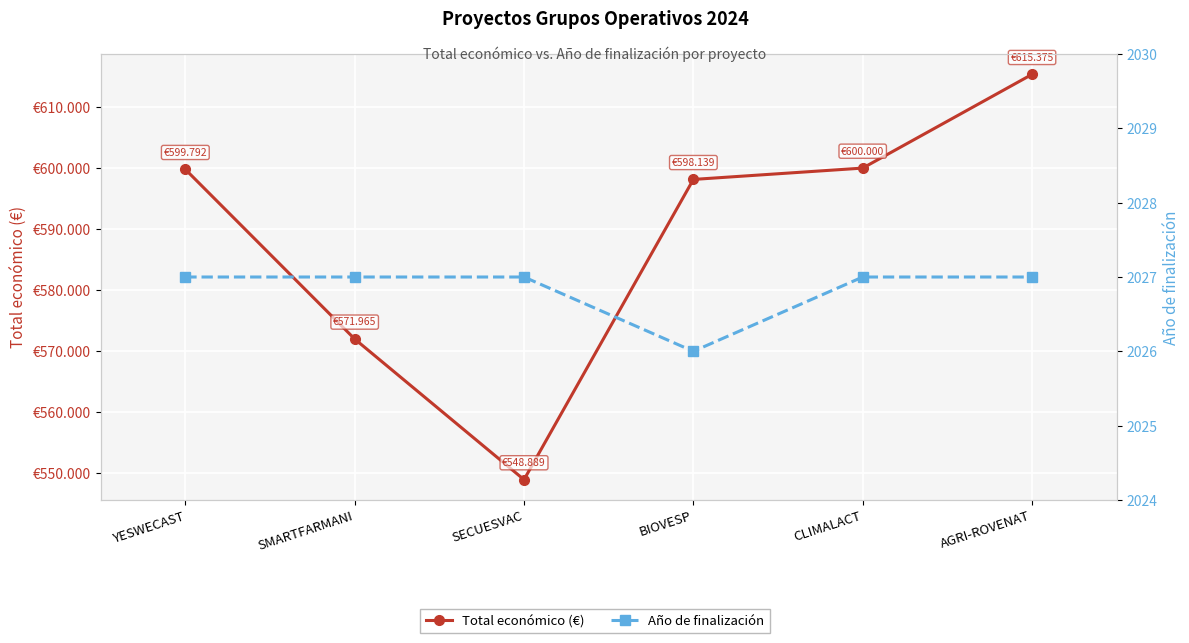

True or false: Año de finalización and Total económico (€) cross at least once.

False